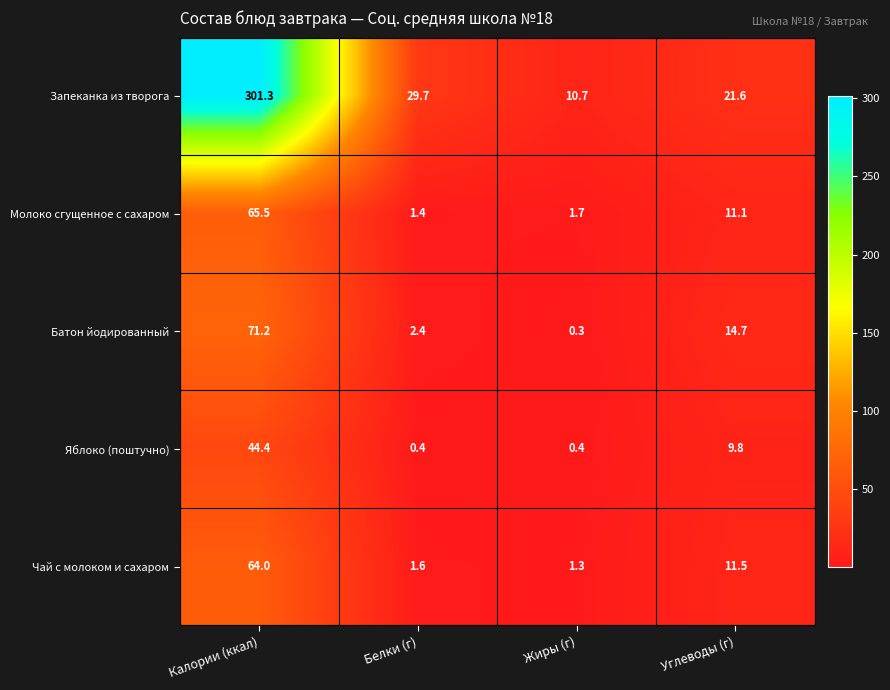

What is the total value across all series at Жиры (г)?

14.4